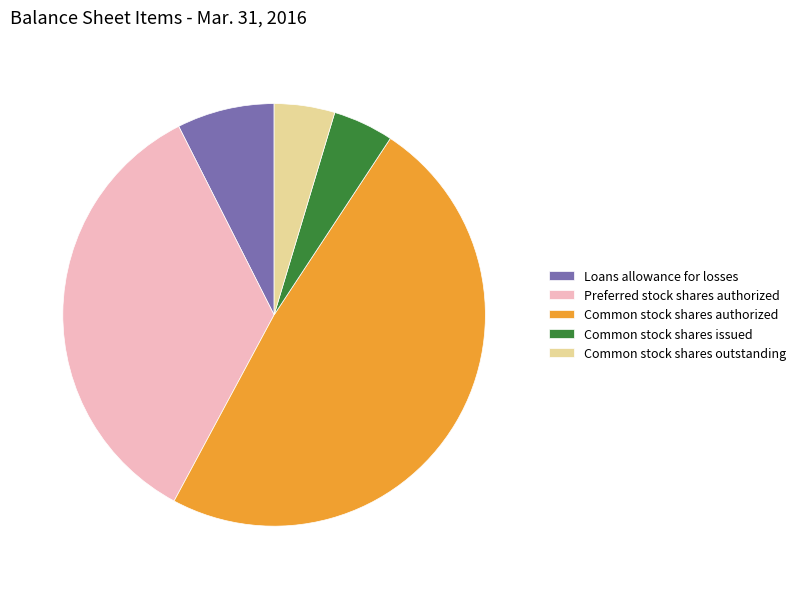

True or false: Common stock shares issued accounts for 5% of the total.

True